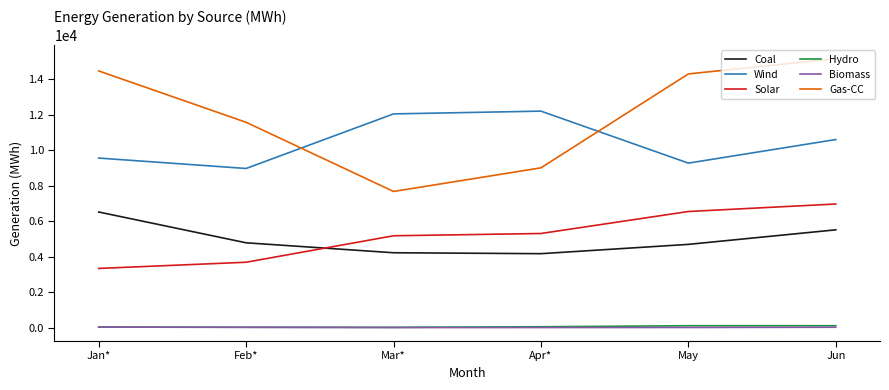

What is the greatest value displayed?

15160